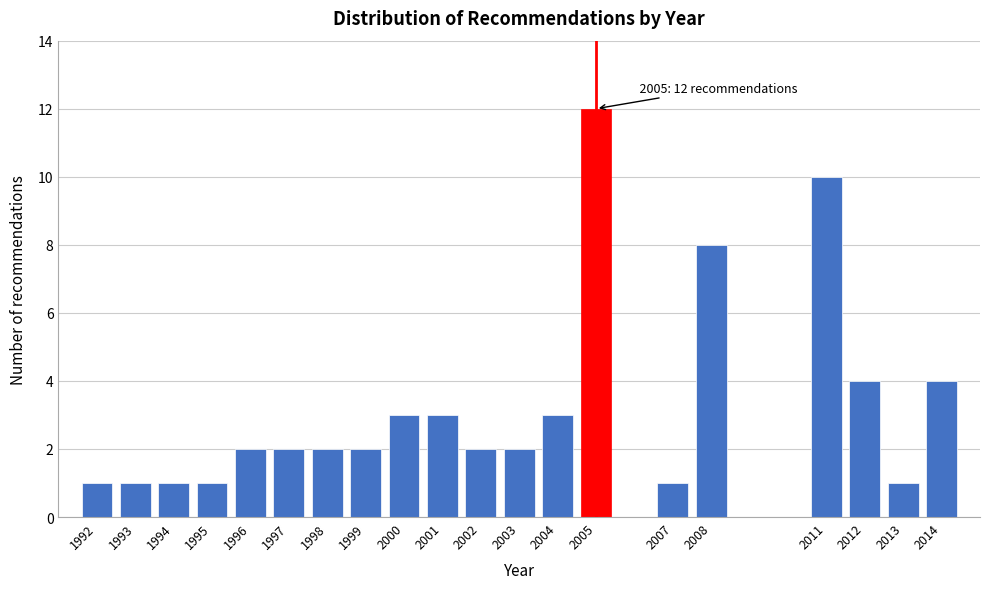

Reading left to right, extract all data points from this chart.

1	1	1	1	2	2	2	2	3	3	2	2	3	12	1	8	10	4	1	4